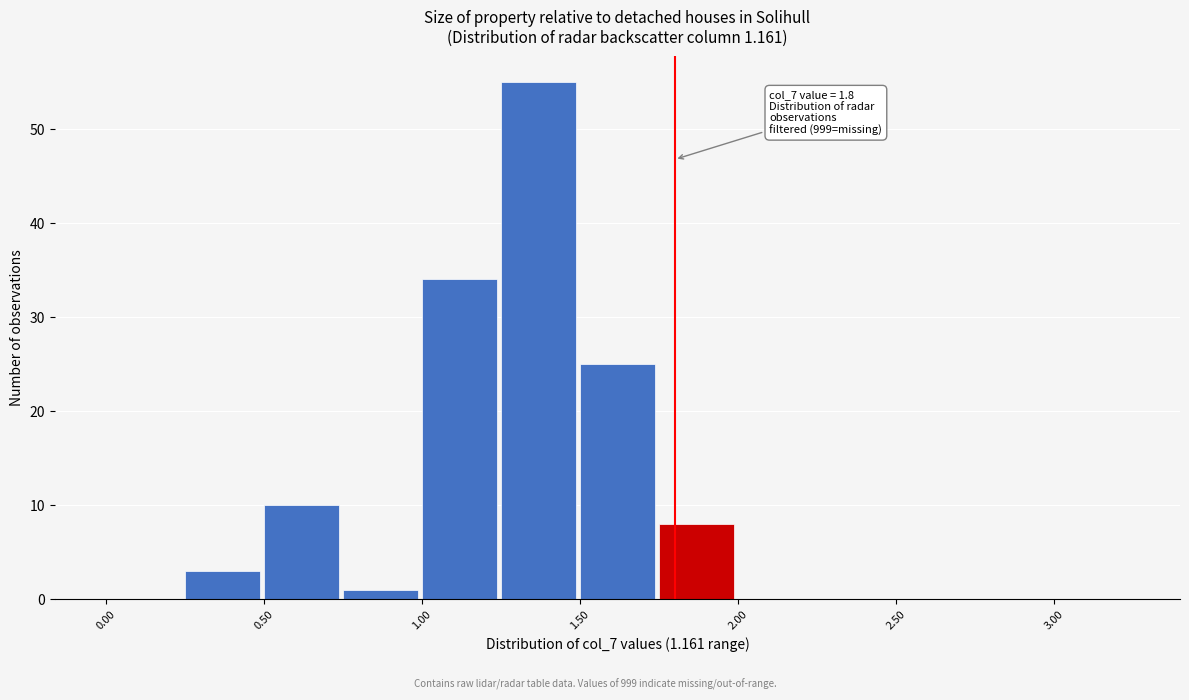

Over which range of the x-axis is the bar tallest?

1.25 to 1.50